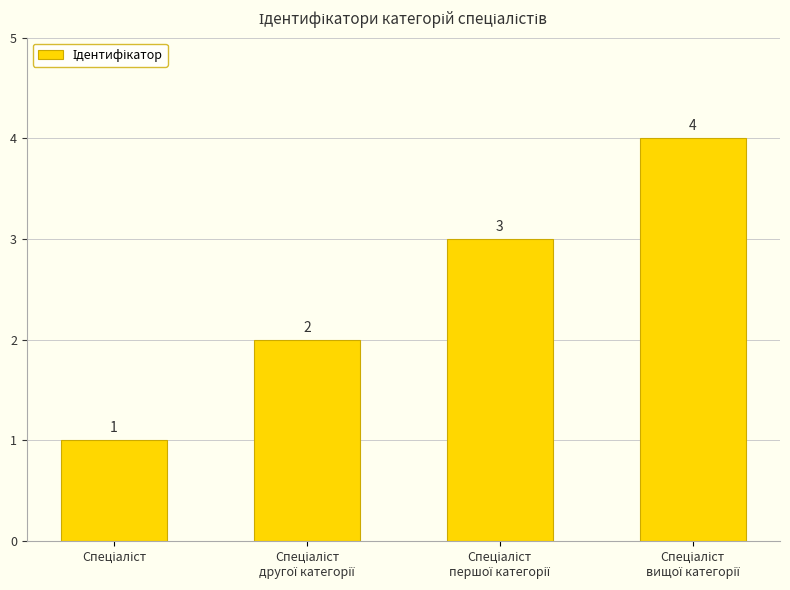

What is the greatest value displayed?

4